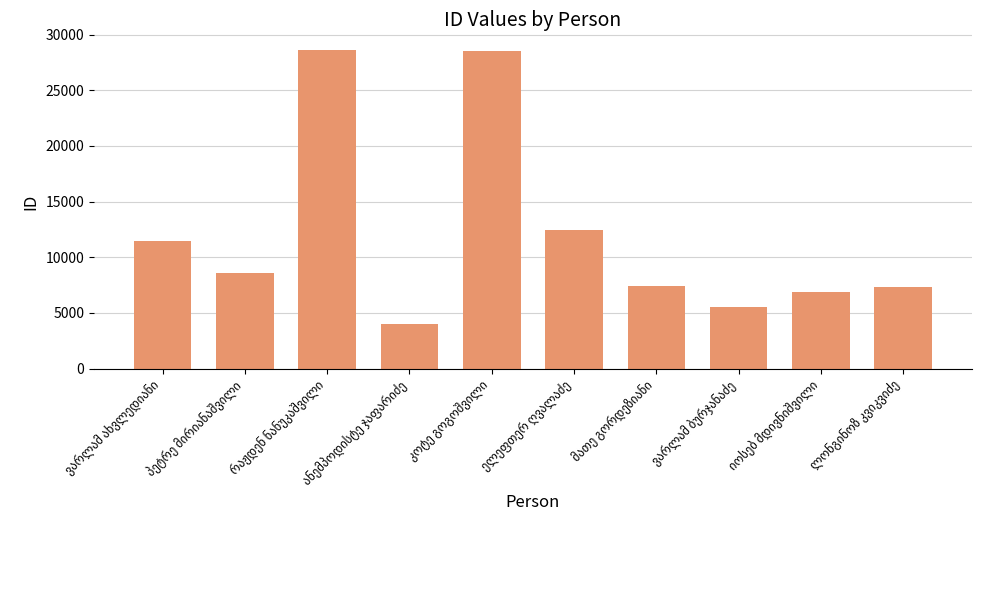

What is the value of the 3rd bar from the left?

28591